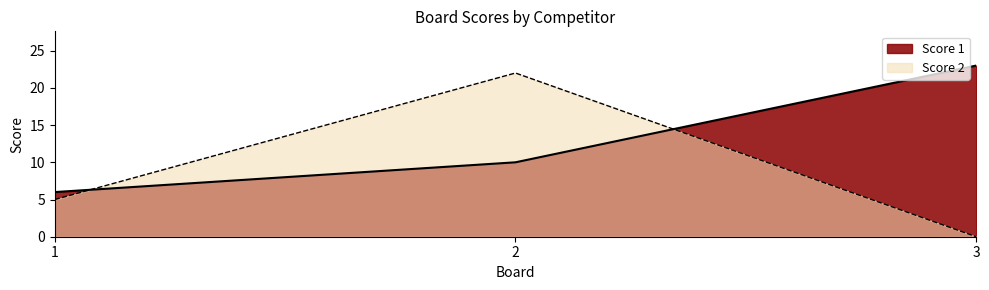

What is the spread (max minus min) of values at 1?

1